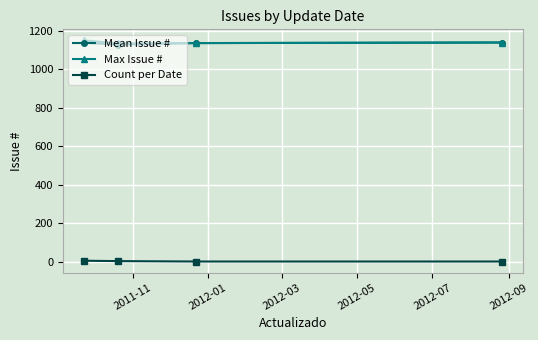

What is the maximum value shown in the chart?

1150.0